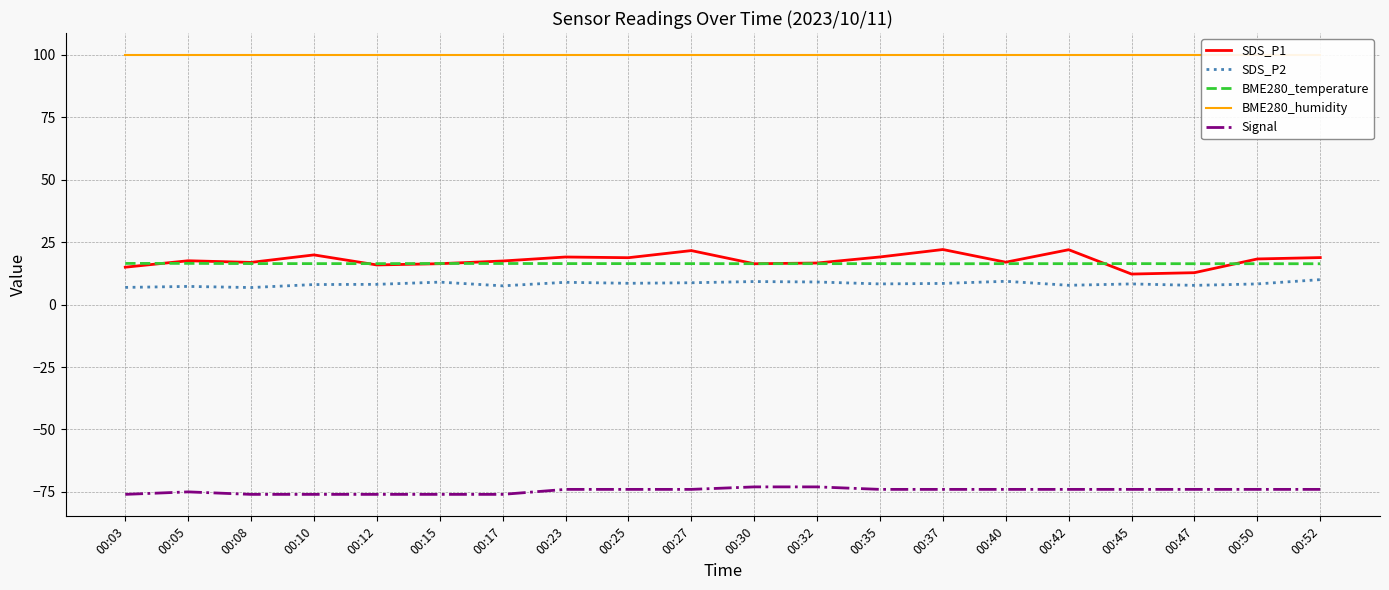

Between 00:35 and 00:37, which series saw the biggest shift?

SDS_P1